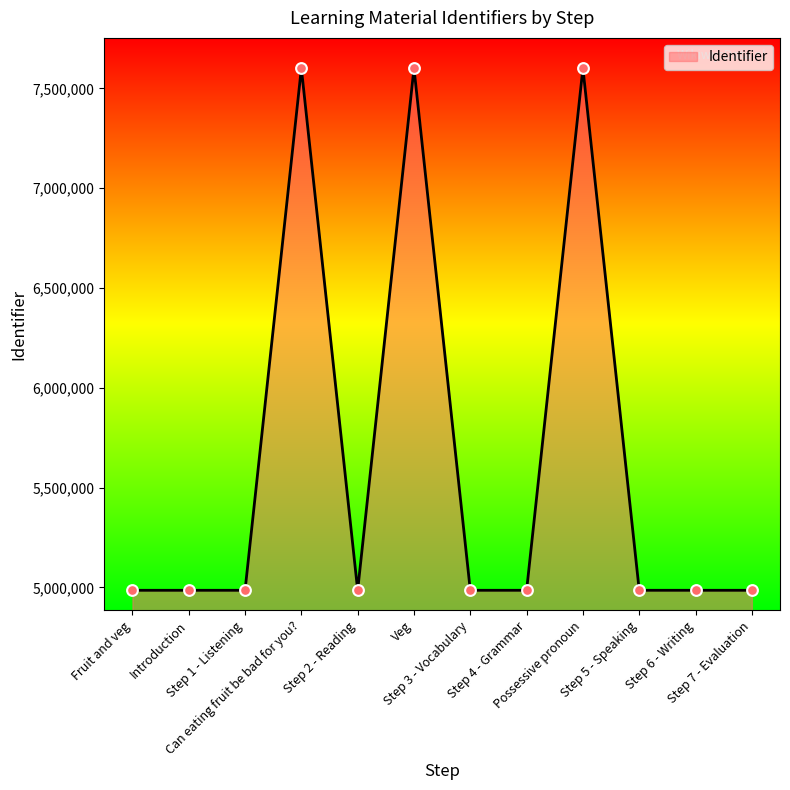

Approximately how many times larger is the value at Introduction compared to Veg?

0.7